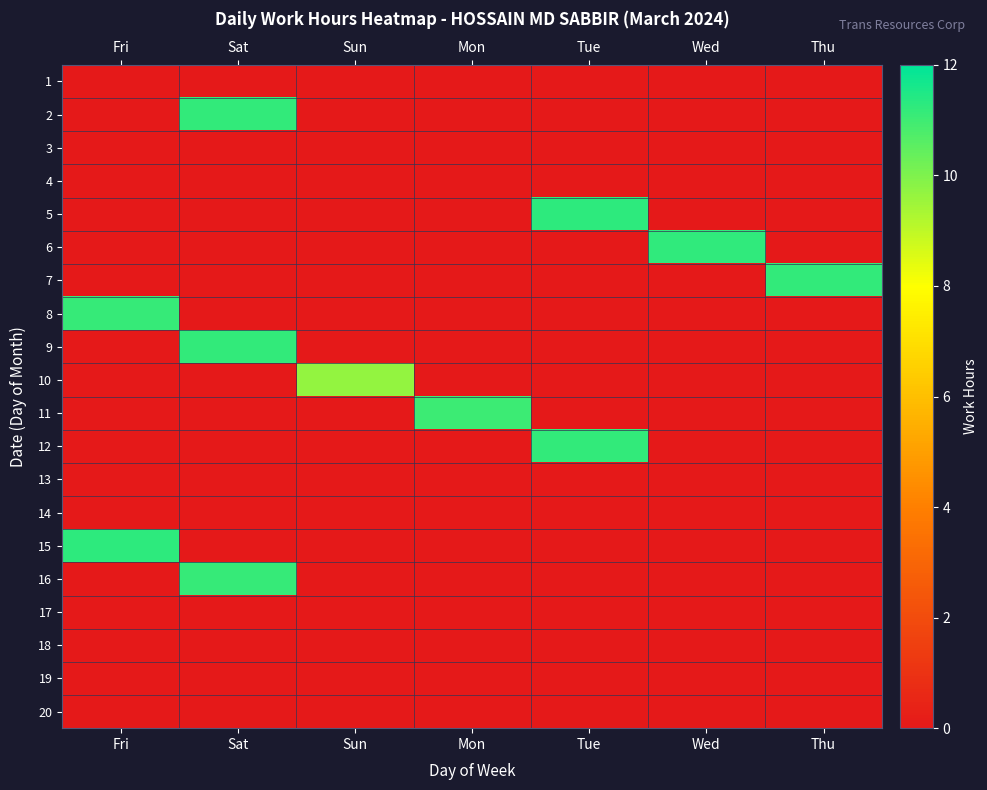

What is the total value across all series at Thu?

11.2